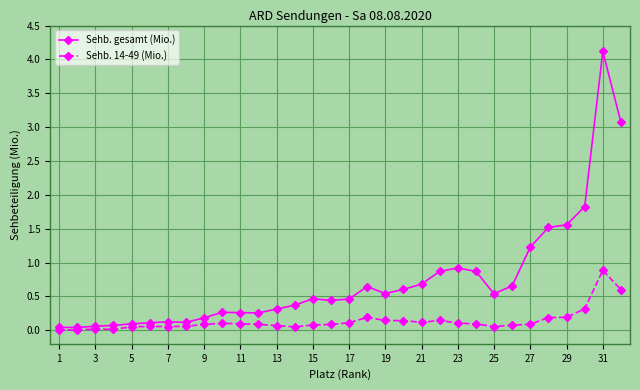

At how many categories does at least one series exceed 1?

6